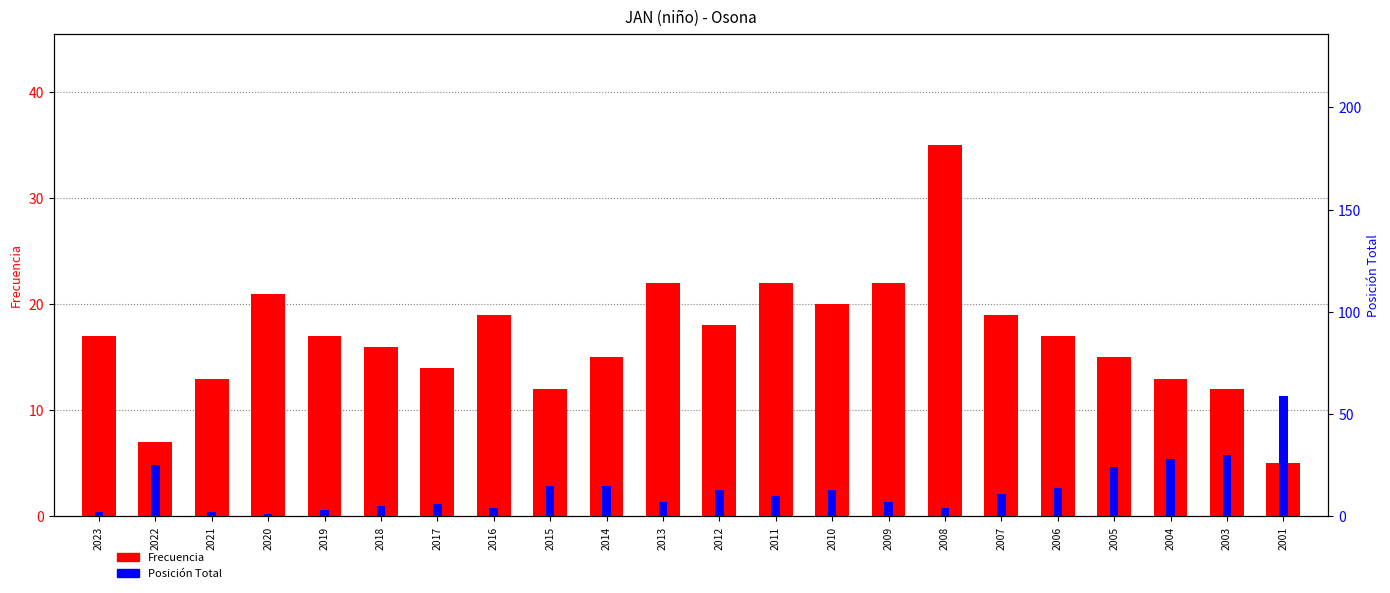

Which series has the widest spread of values?

Posición Total